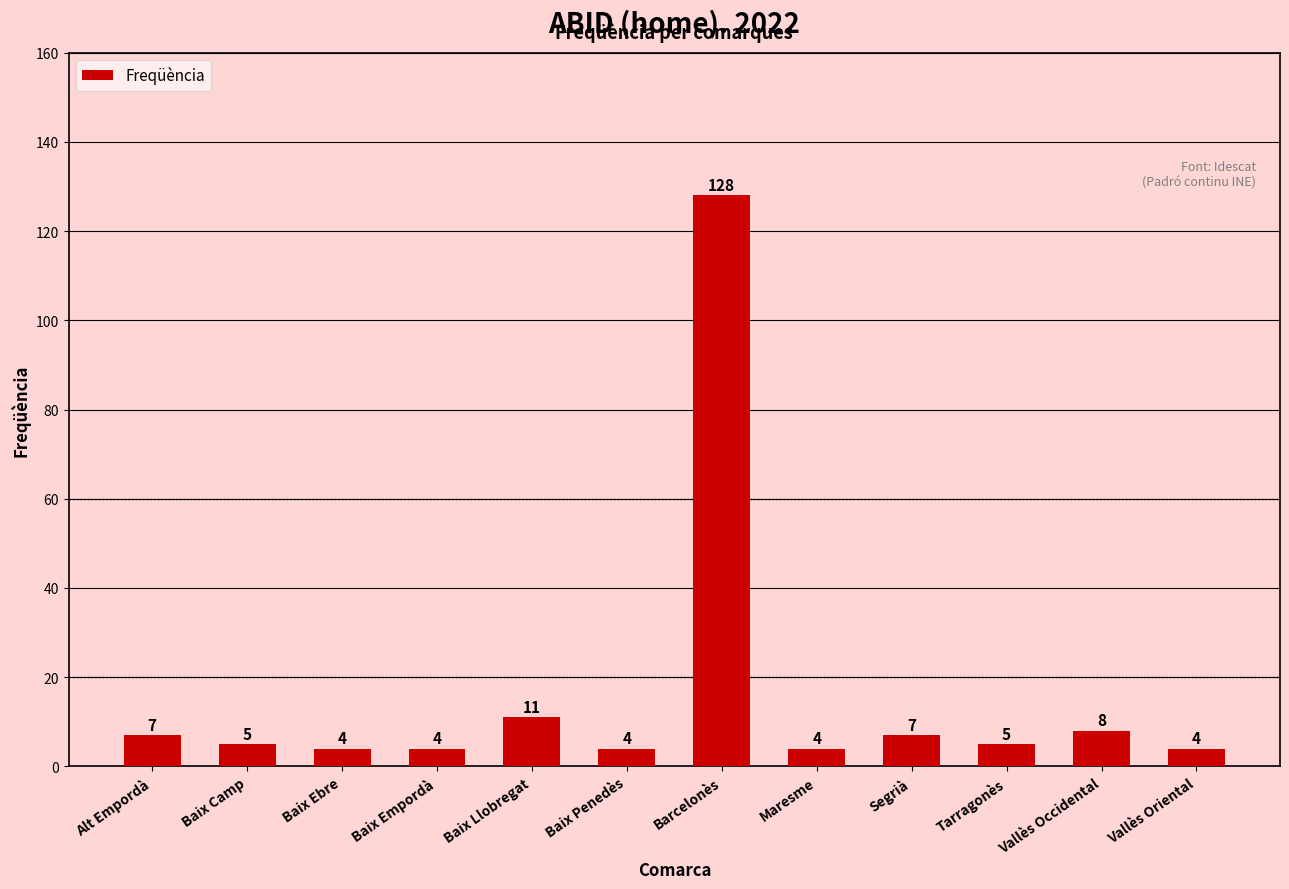

The chart shows a value of 4 at Maresme. True or false?

True